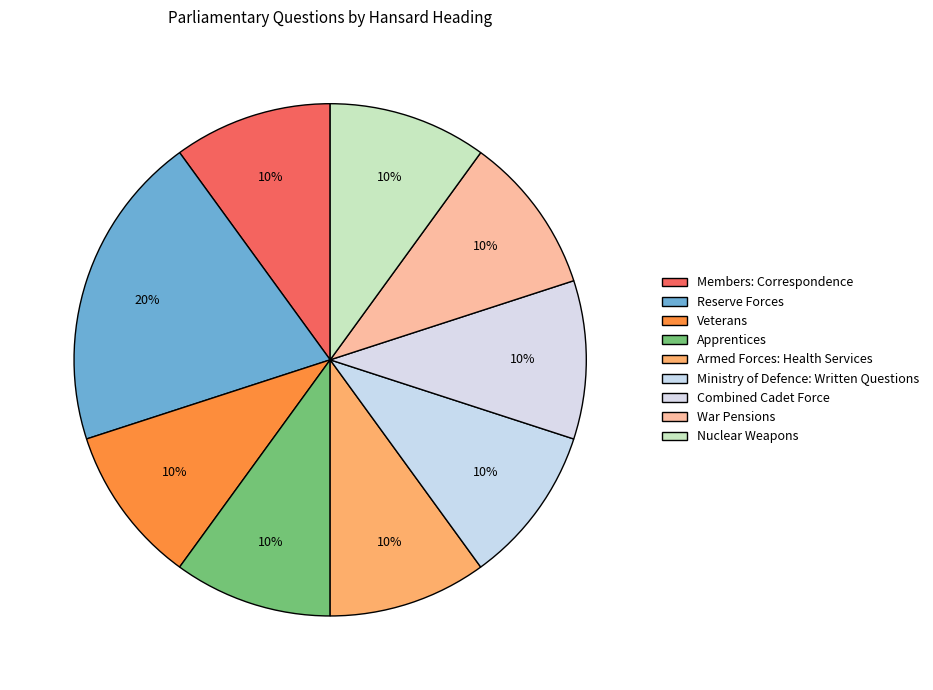

Does any single category account for the majority?

No